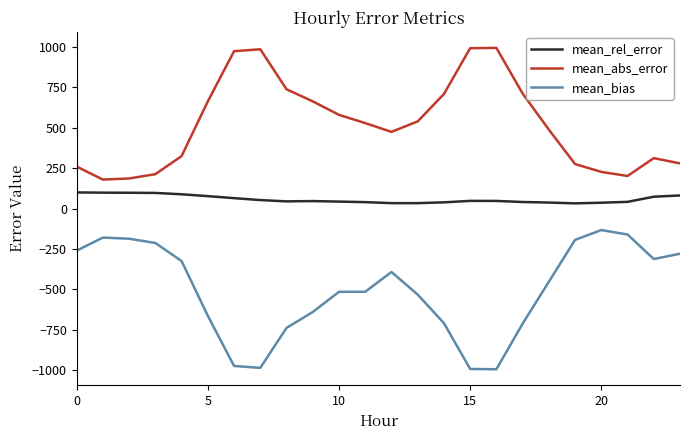

Which series has the largest total across all categories?

mean_abs_error